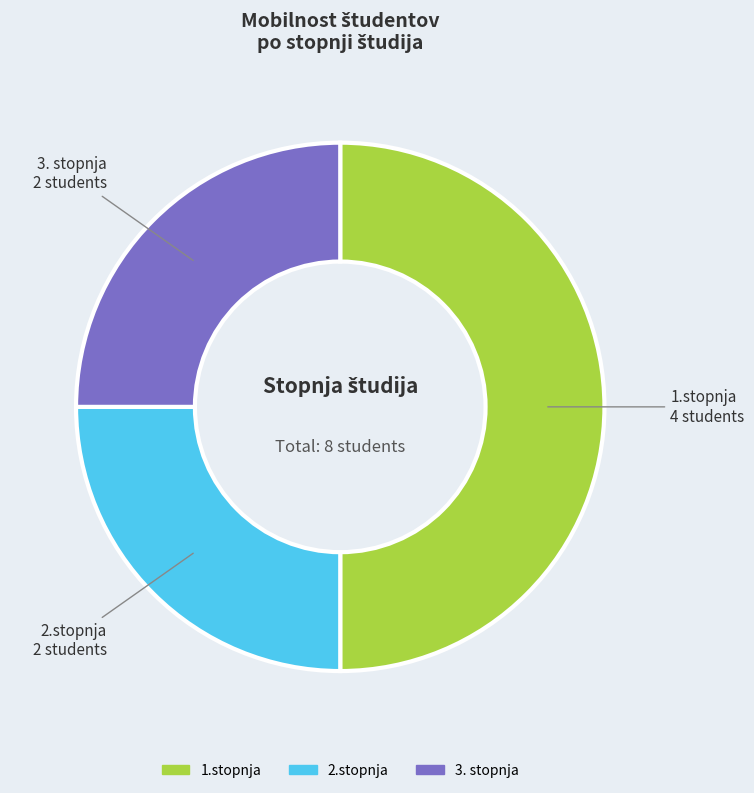

What is the ratio of the value at 3. stopnja to the value at 2.stopnja?

1.0